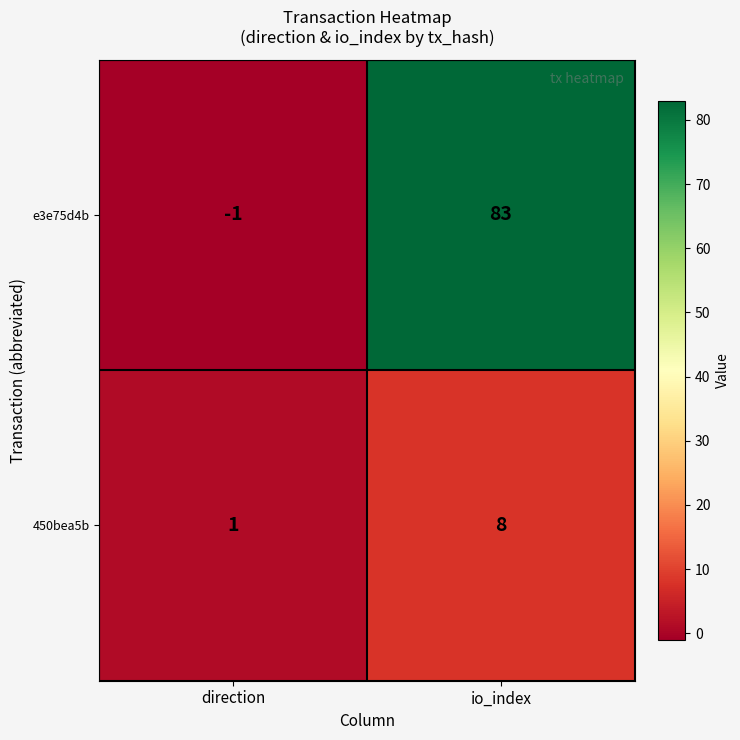

List the series in order of their peak value, lowest first.

450bea5b, e3e75d4b